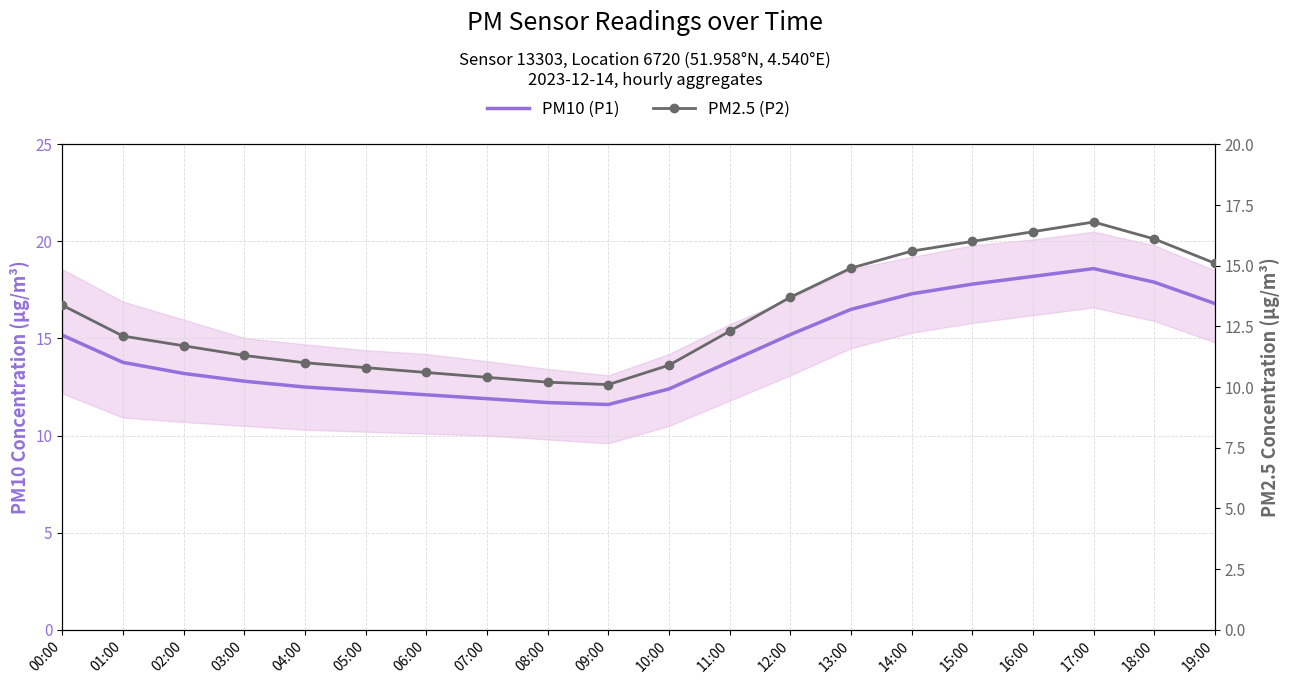

Rank the series by their average value, from highest to lowest.

PM10 (P1), PM2.5 (P2)